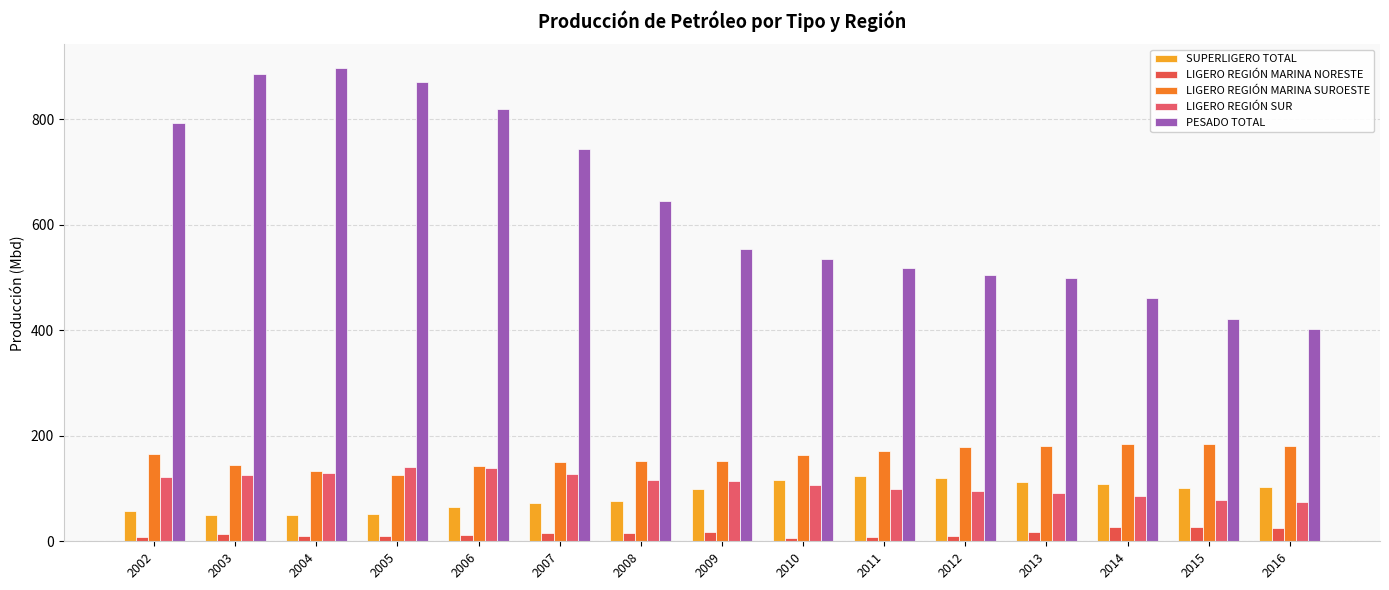

Does the chart contain any negative values?

No